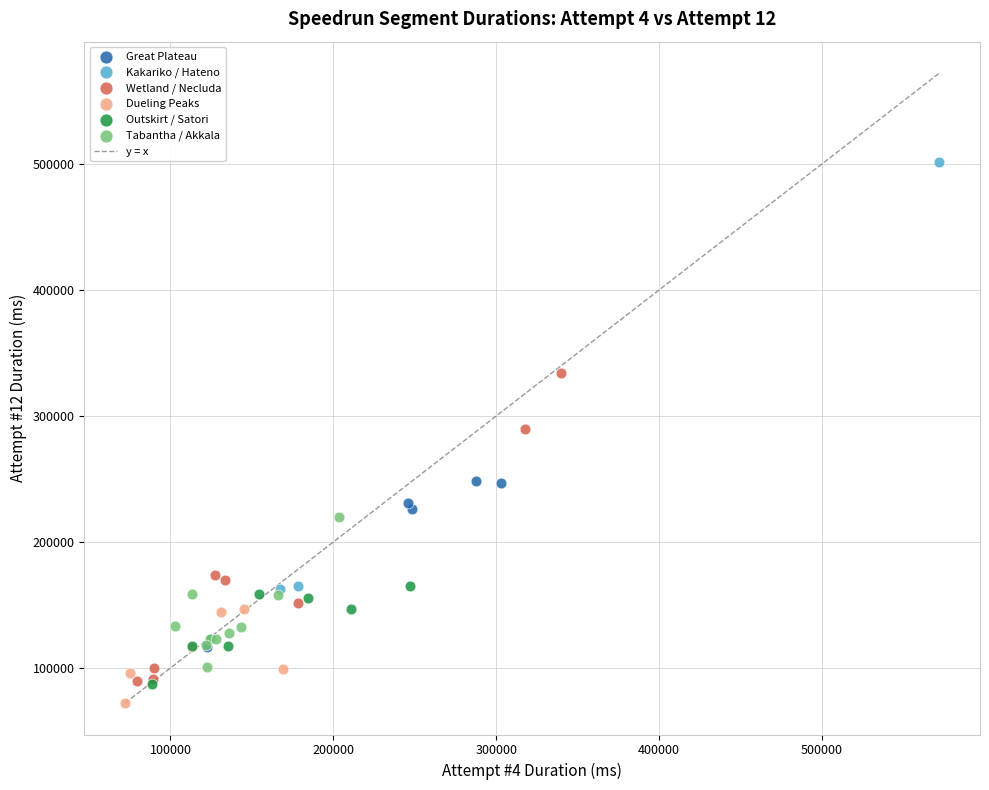

Which series reaches the maximum Y coordinate?

Kakariko / Hateno